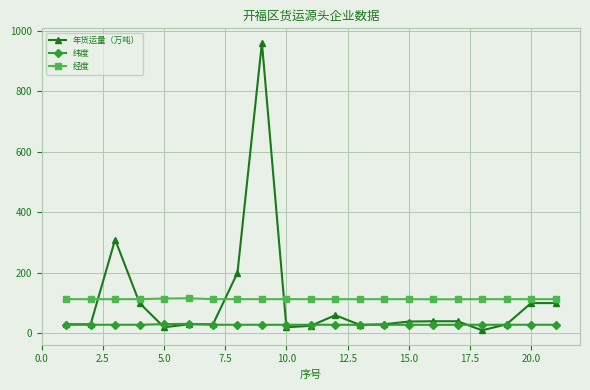

True or false: 经度 and 纬度 intersect in this chart.

False